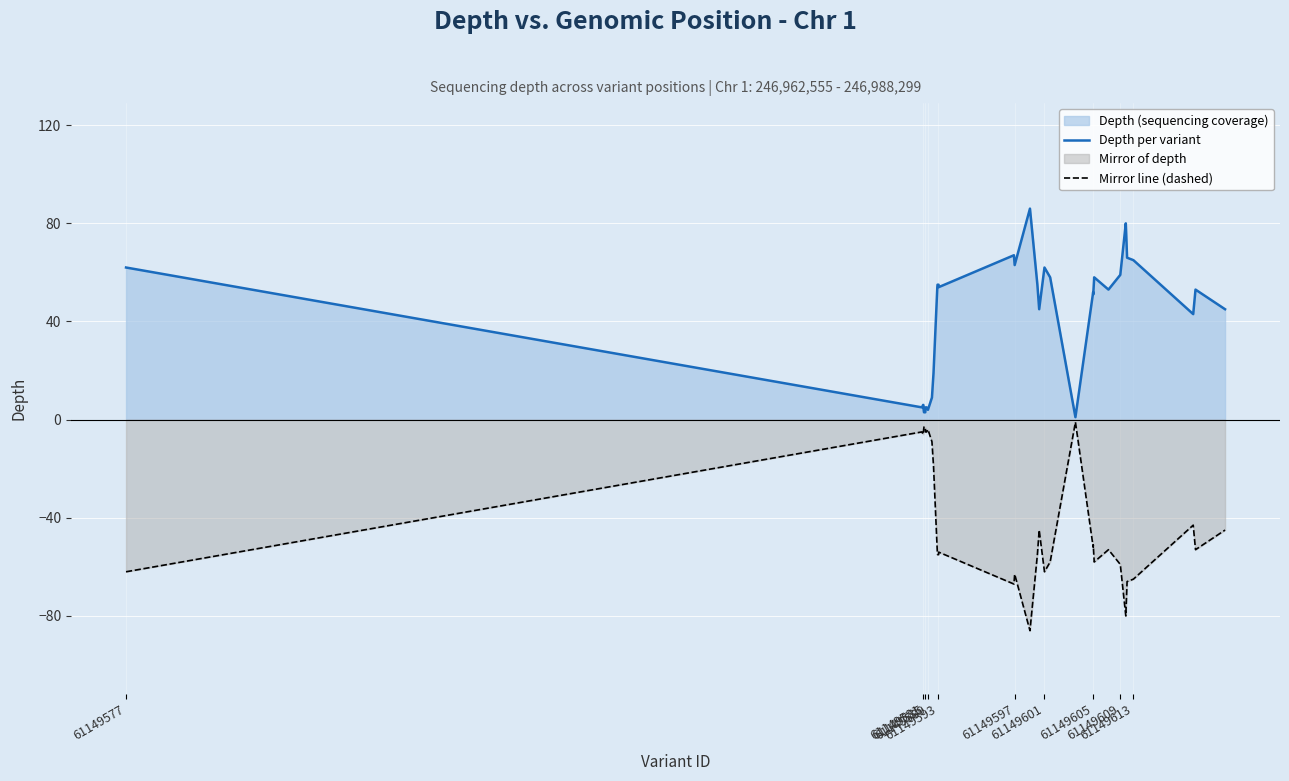

Is the value of Mirror line (dashed) at 61149593 greater than the value of Depth per variant at 61149577?

No